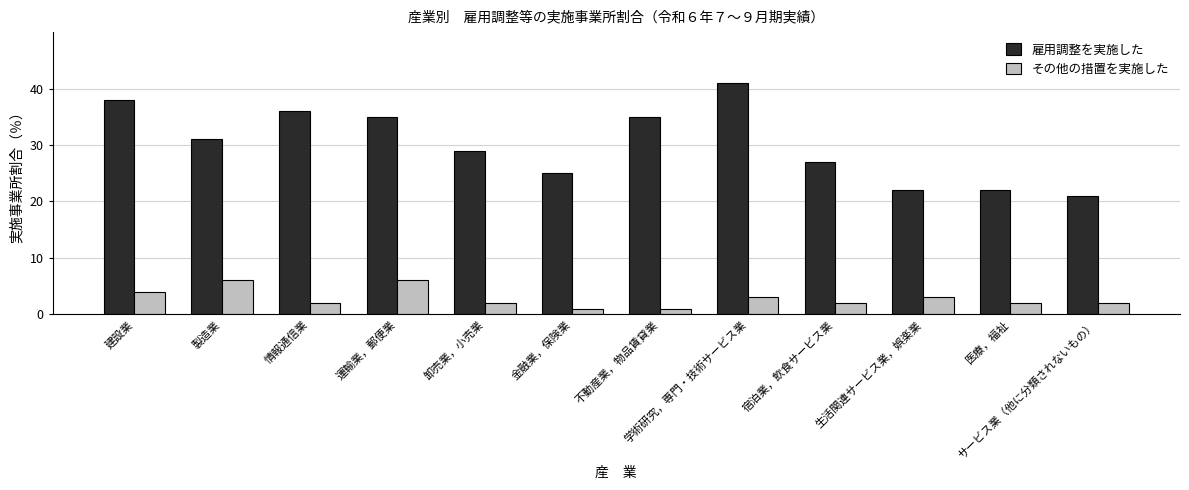

Is it true that 雇用調整を実施した equals 16 at 卸売業，小売業?

False